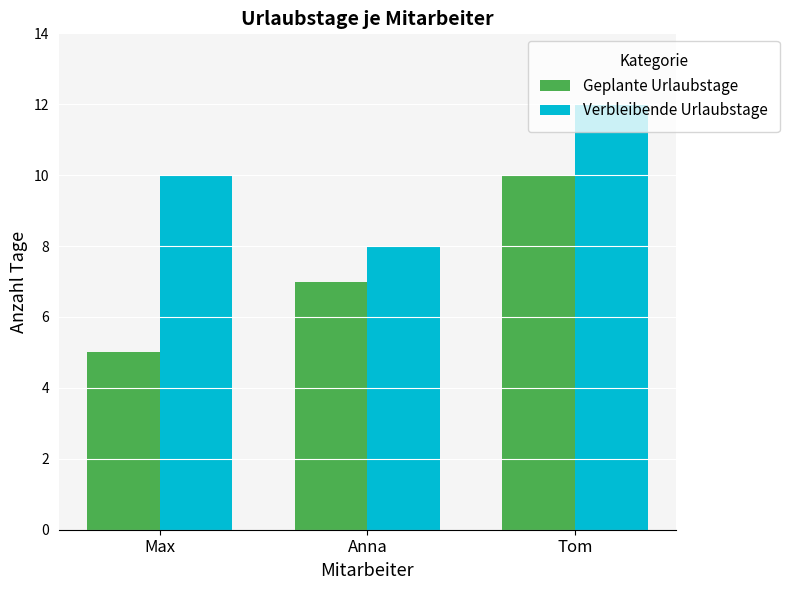

Reading left to right, what are all the values shown in this chart?

Geplante Urlaubstage: 5	7	10
Verbleibende Urlaubstage: 10	8	12